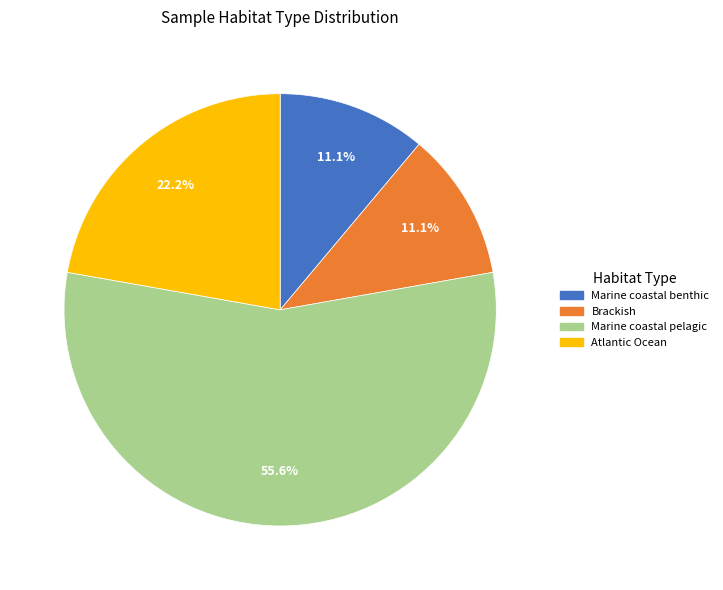

To the nearest percent, what is the average slice percentage?

25%